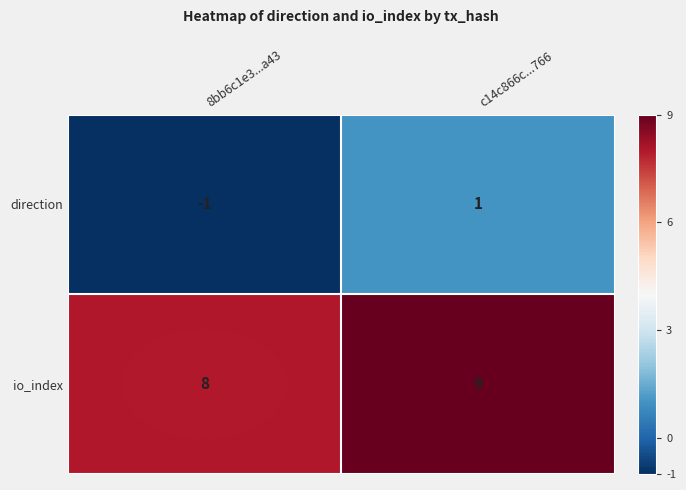

At which label is io_index closest to 8?

8bb6c1e3...a43